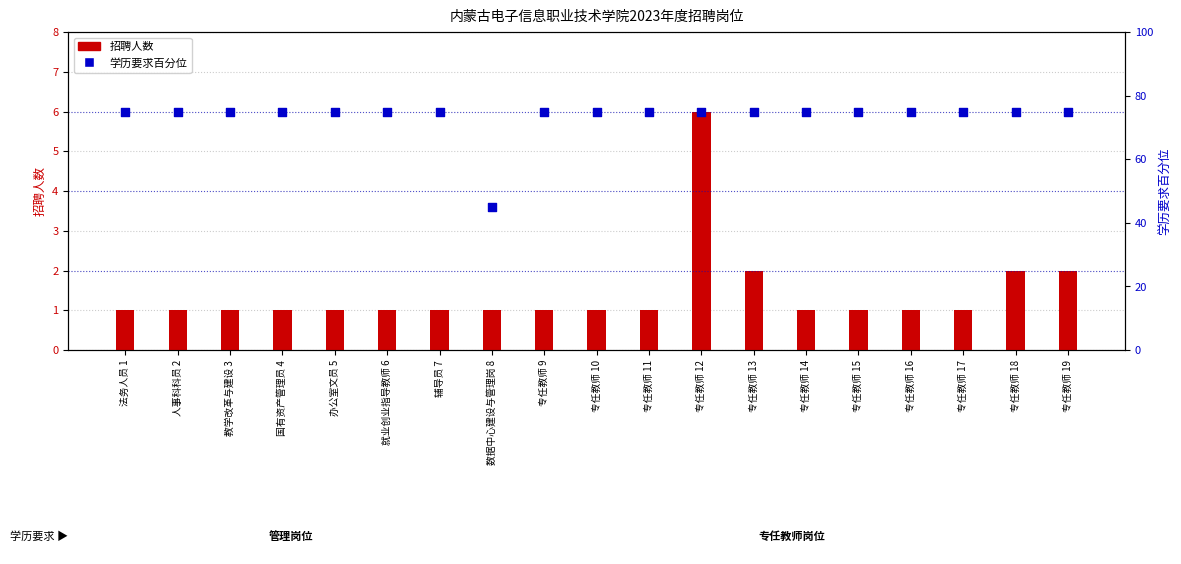

Which series contains the highest Y value?

学历要求百分位